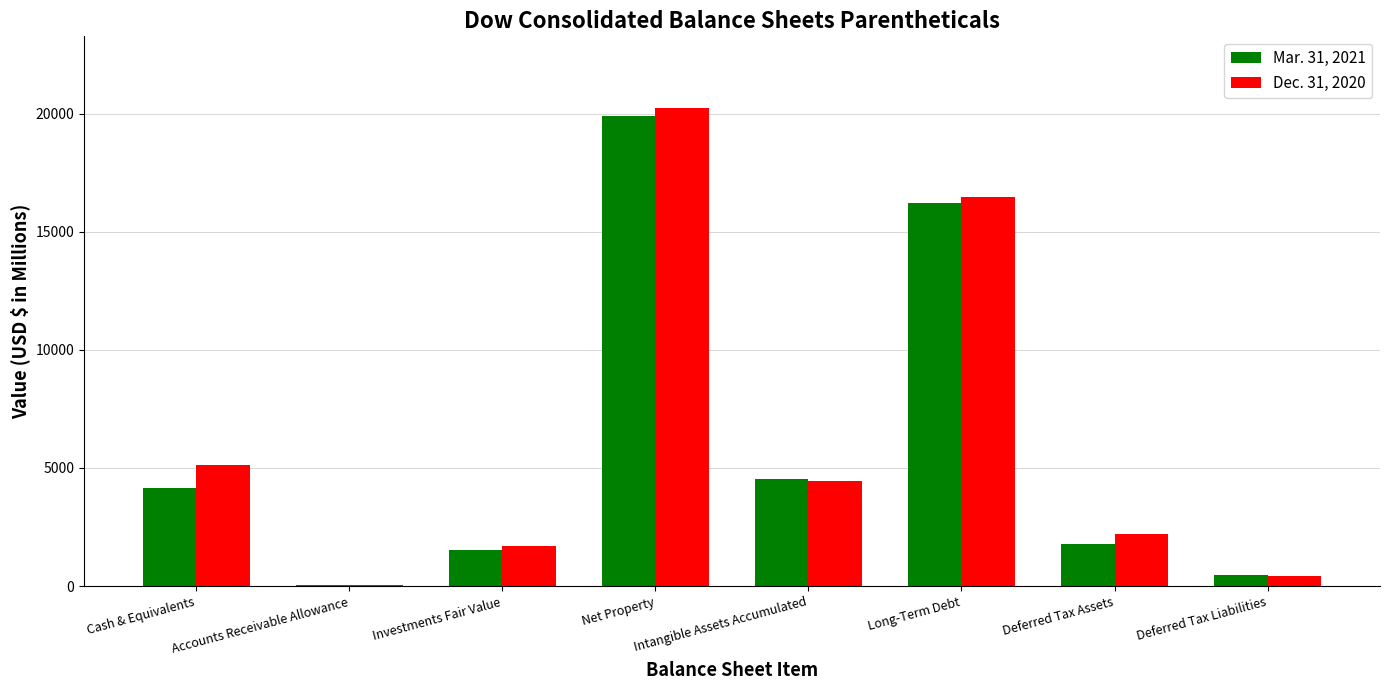

What is the approximate value of Dec. 31, 2020 at Long-Term Debt?

16491